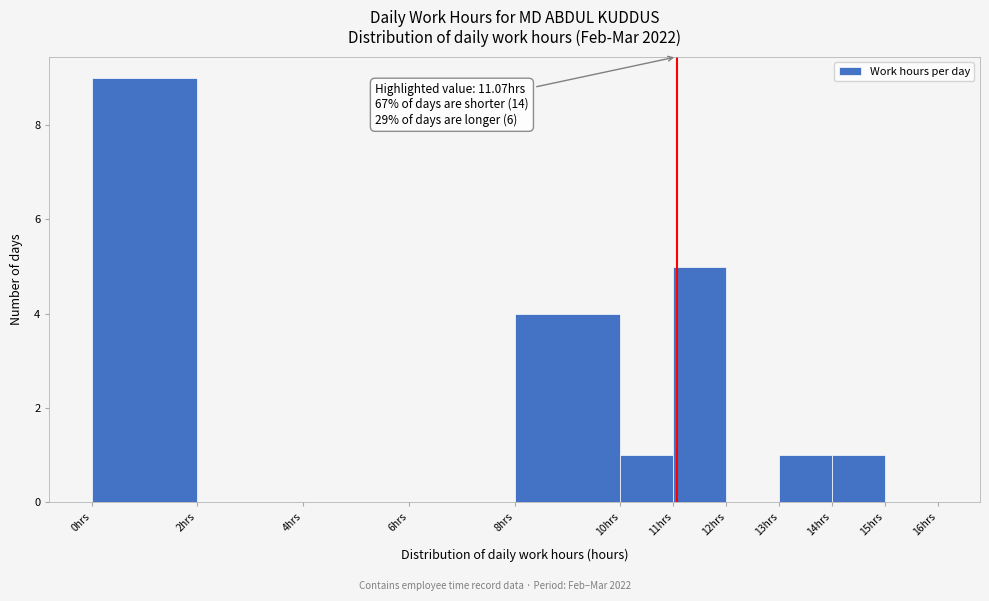

Which range on the x-axis has the tallest bar?

0 to 2